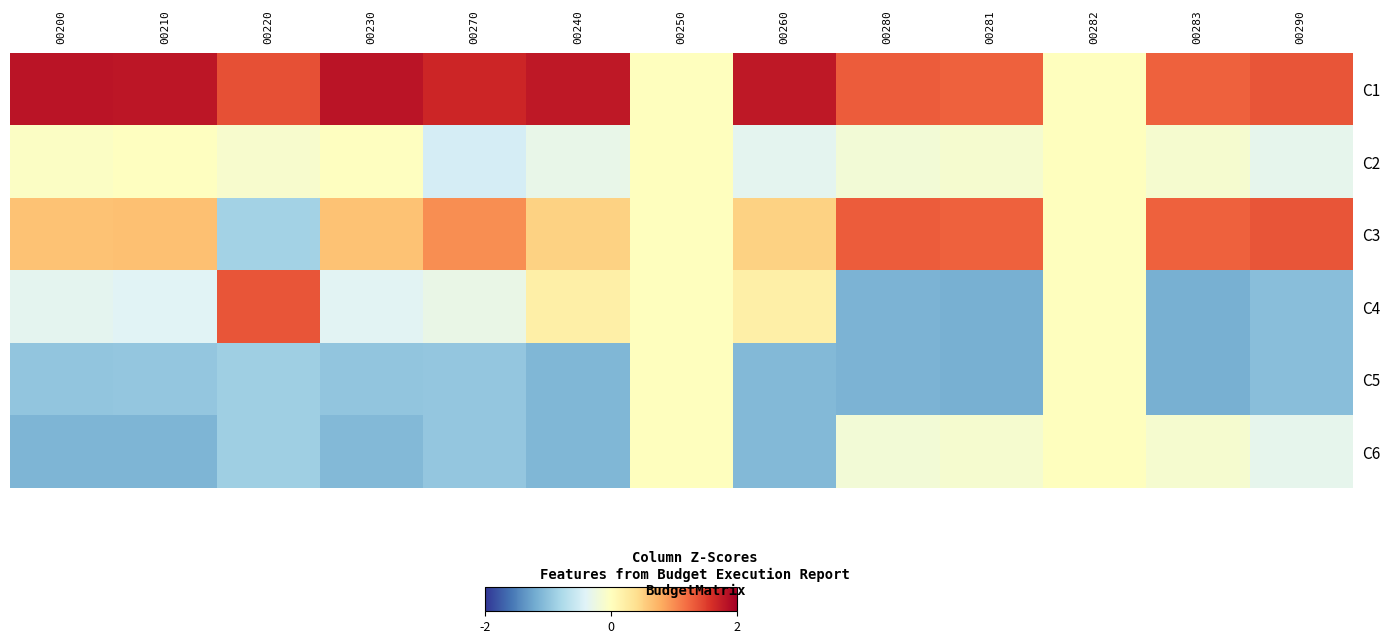

Which label corresponds to the largest value in the chart?

00230